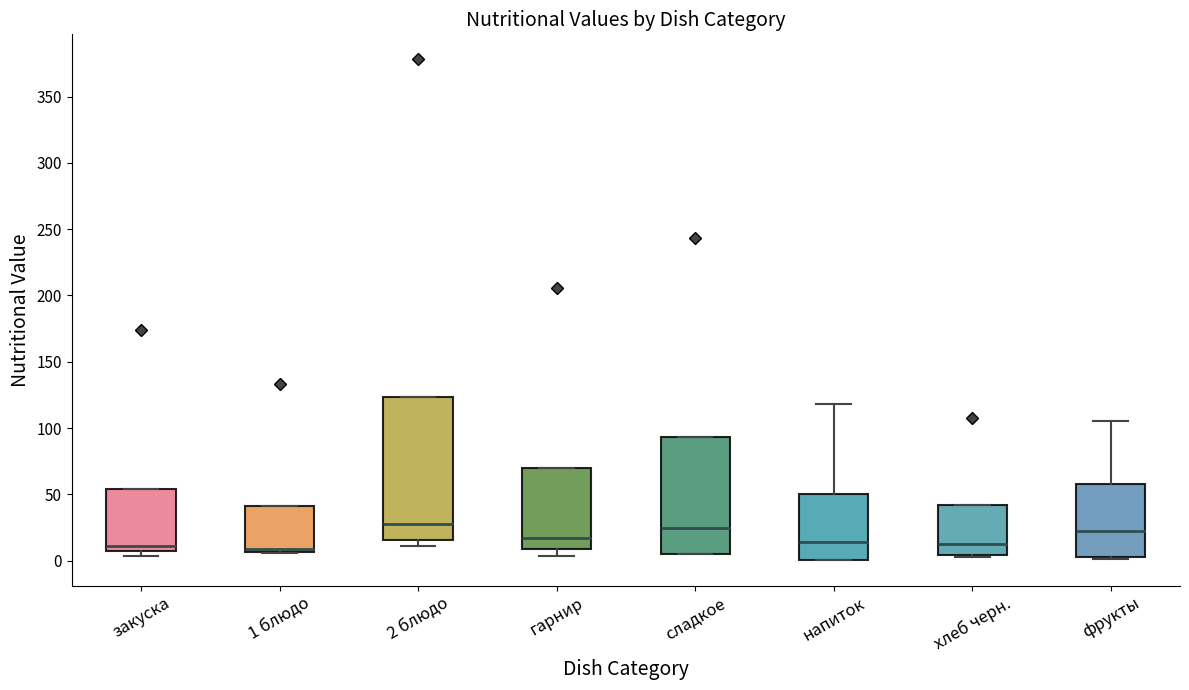

Which box is the tallest, from its lower edge to its upper edge?

2 блюдо